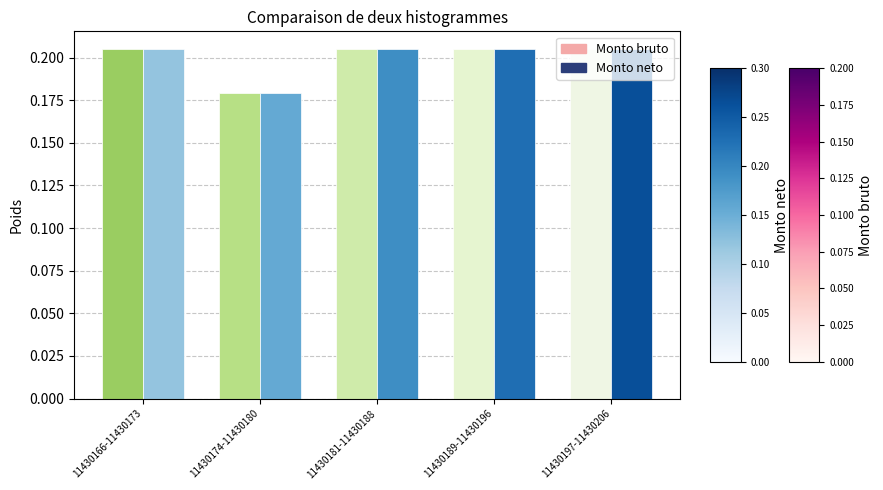

What is the sum of the Monto bruto values at 11430189-11430196 and 11430174-11430180?

0.4